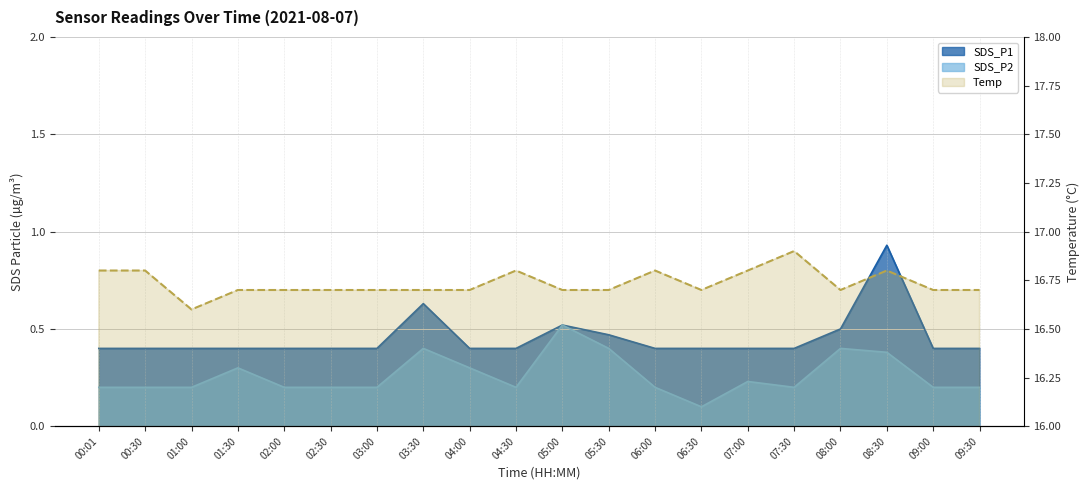

Reading right to left, transcribe all the data shown in this chart.

16.7	16.7	16.8	16.7	16.9	16.8	16.7	16.8	16.7	16.7	16.8	16.7	16.7	16.7	16.7	16.7	16.7	16.6	16.8	16.8